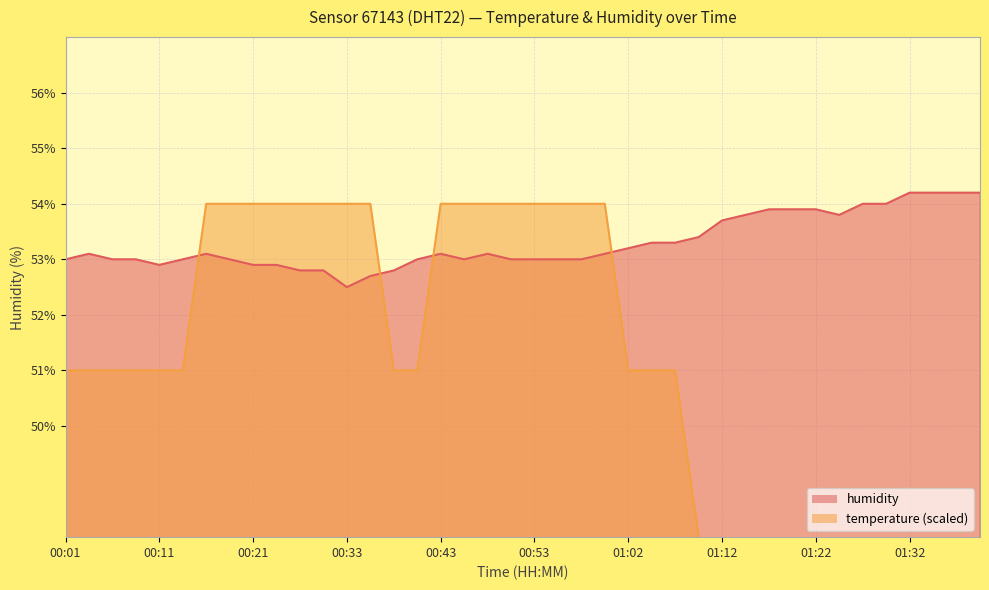

Is it true that temperature equals 86.4 at 00:53?

False